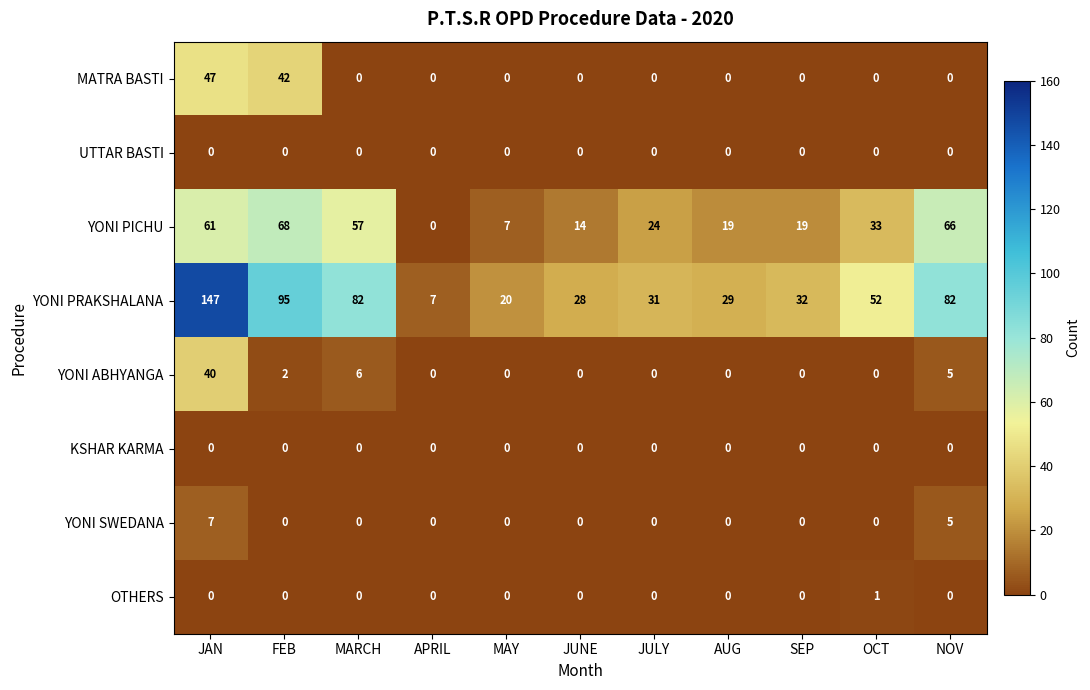

What is the greatest value displayed?

147